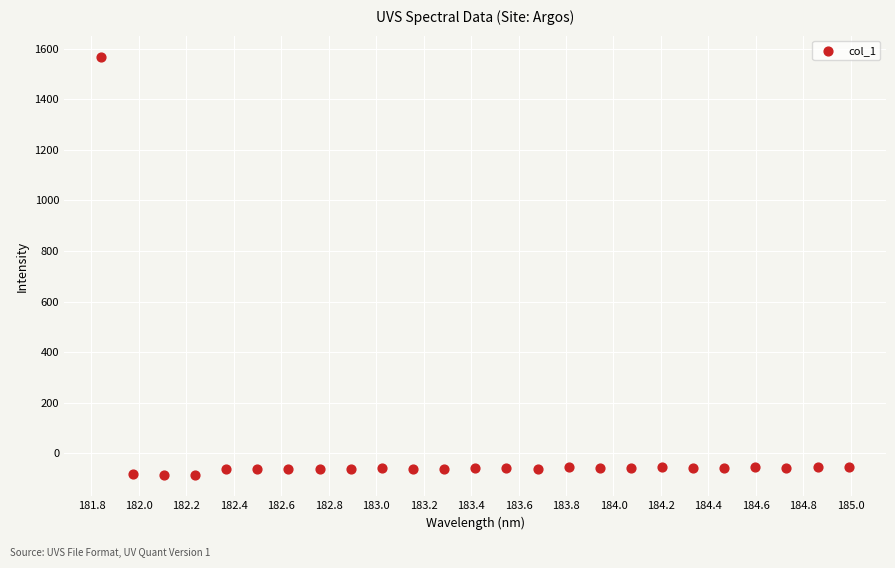

What is the range of X values (max minus min)?

3.1